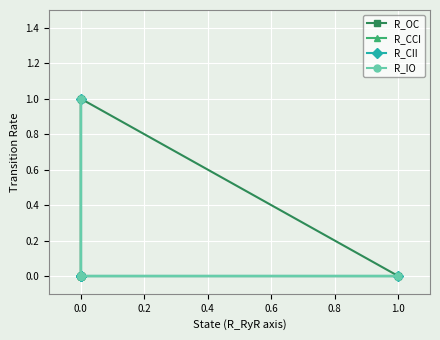

The R_CII series shows -1 at 0.0. True or false?

False